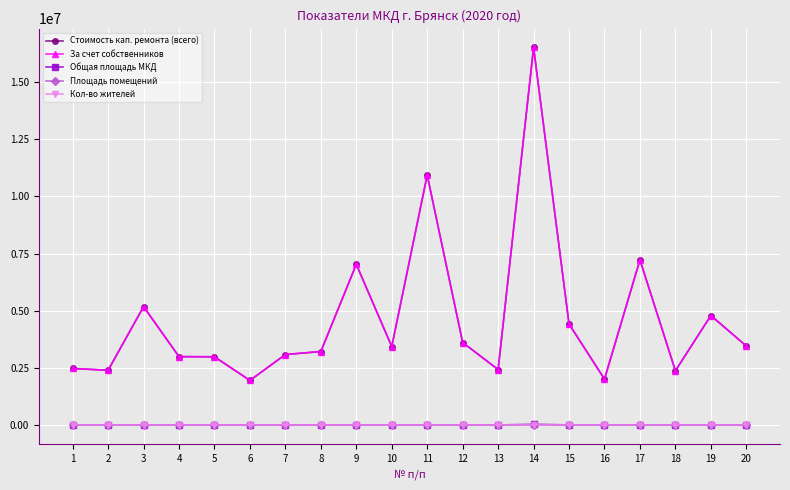

How many lines are shown in the chart?

5